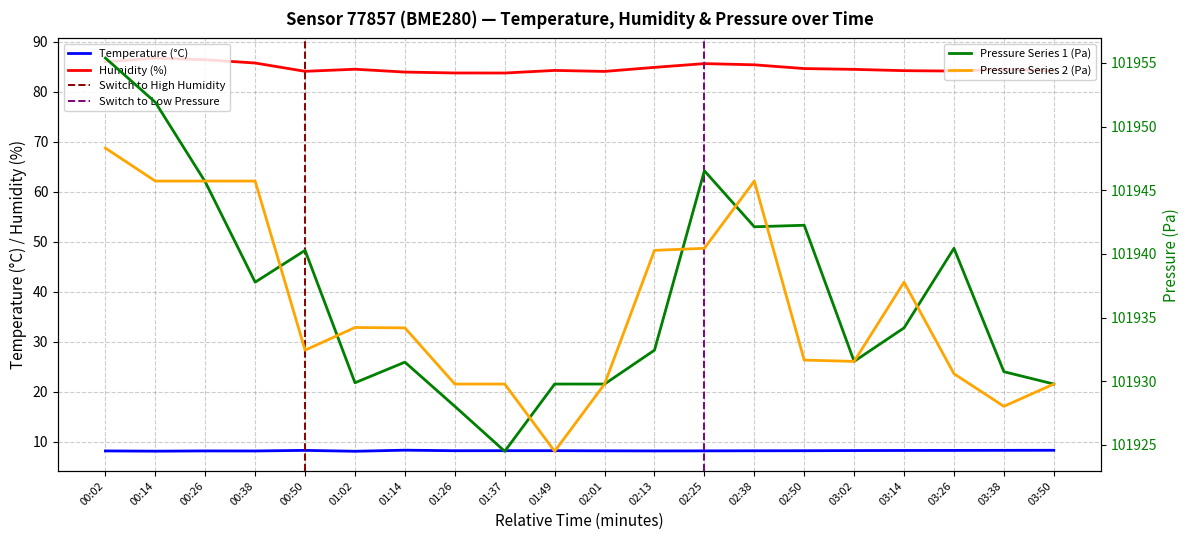

What is the spread (max minus min) of values at 01:02?

101926.1